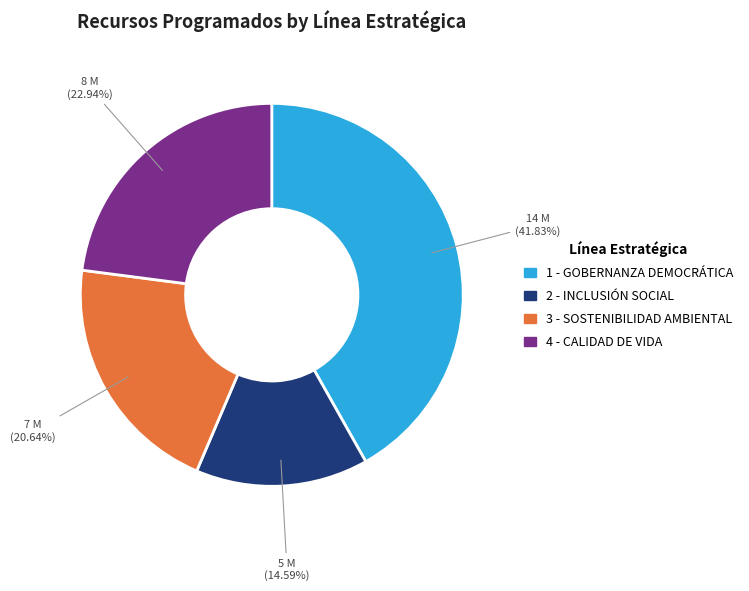

Do 1 - GOBERNANZA DEMOCRÁTICA and 2 - INCLUSIÓN SOCIAL together represent more than half of the pie?

Yes